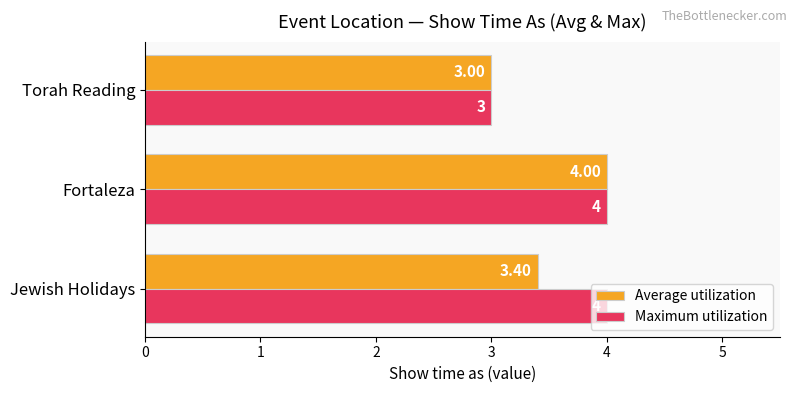

What is the difference between the maximum and minimum values in the Average utilization series?

1.0